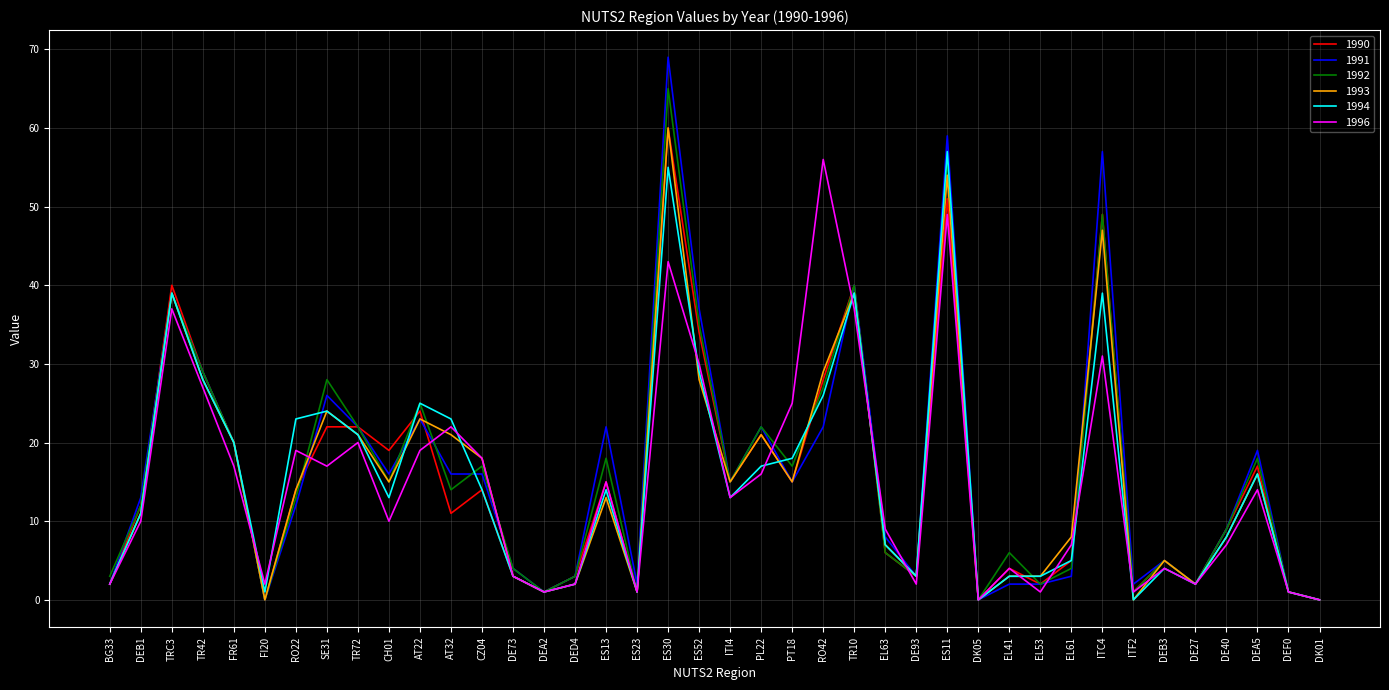

At which category is the sum across all series the highest?

ES30